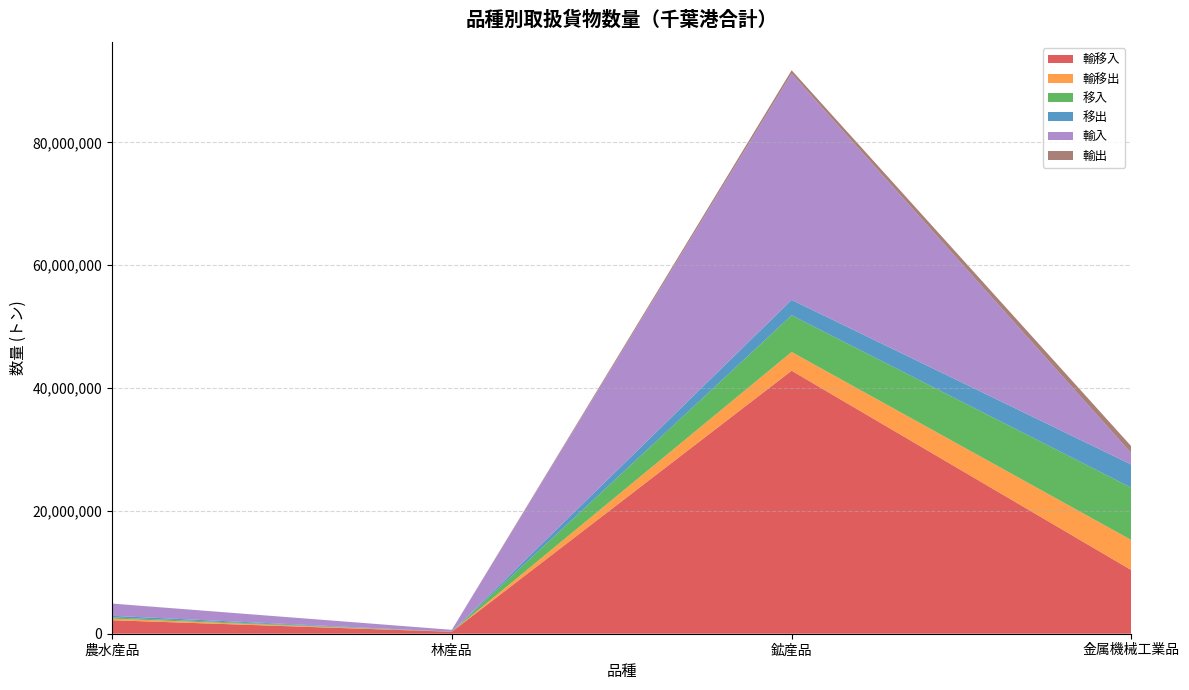

Reading left to right, transcribe all the data shown in this chart.

輸移入: 農水産品=2198344	林産品=317735	鉱産品=42827171	金属機械工業品=10352196
輸移出: 農水産品=256865	林産品=153	鉱産品=3046935	金属機械工業品=4898691
移入: 農水産品=208470	林産品=7797	鉱産品=5976064	金属機械工業品=8518616
移出: 農水産品=253010	林産品=0	鉱産品=2501086	金属機械工業品=3761860
輸入: 農水産品=1989874	林産品=309938	鉱産品=36851107	金属機械工業品=1833580
輸出: 農水産品=3855	林産品=153	鉱産品=545849	金属機械工業品=1136831